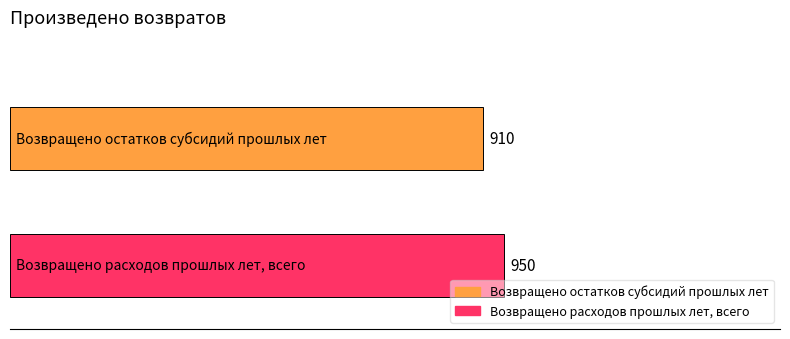

Rank the series by their maximum value, from lowest to highest.

Возвращено остатков субсидий прошлых лет, Возвращено расходов прошлых лет, всего